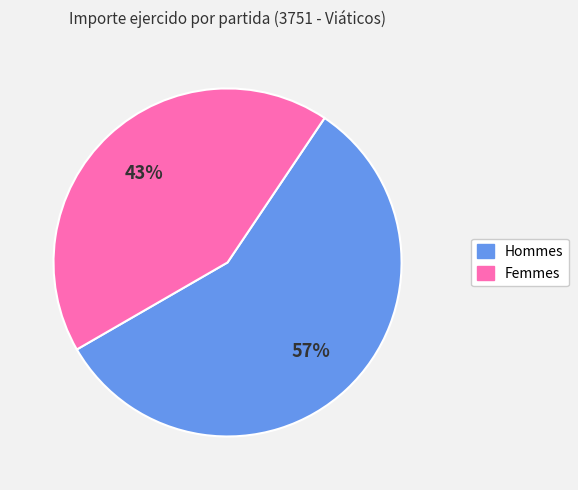

How many segments does this pie chart have?

2